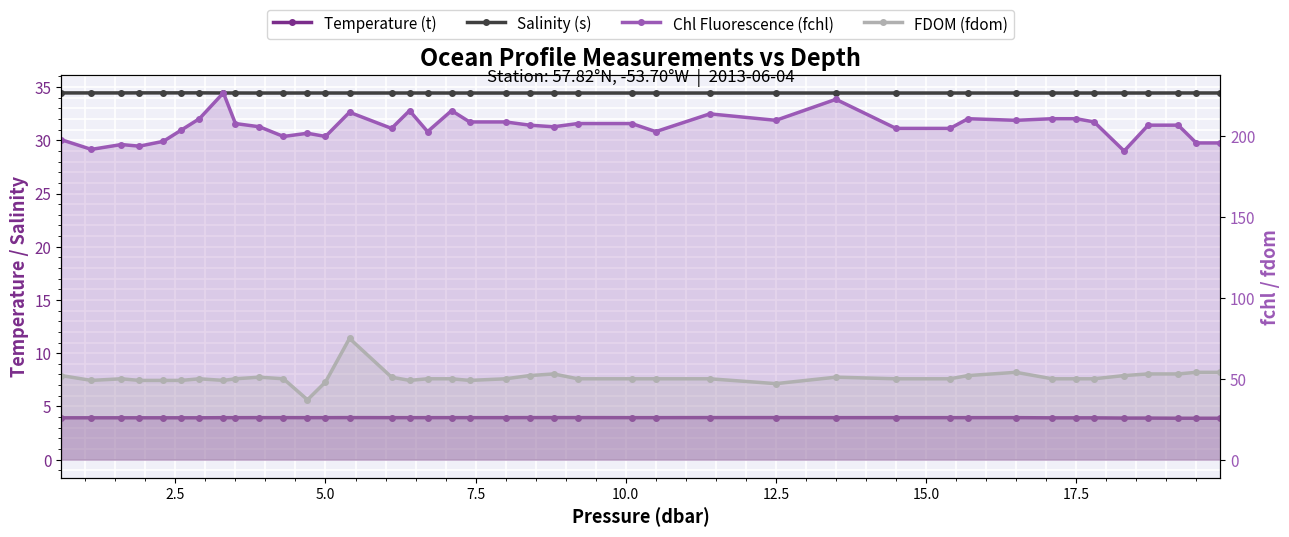

In Salinity (s), how many points are lower than both neighbors (excluding endpoints)?

3